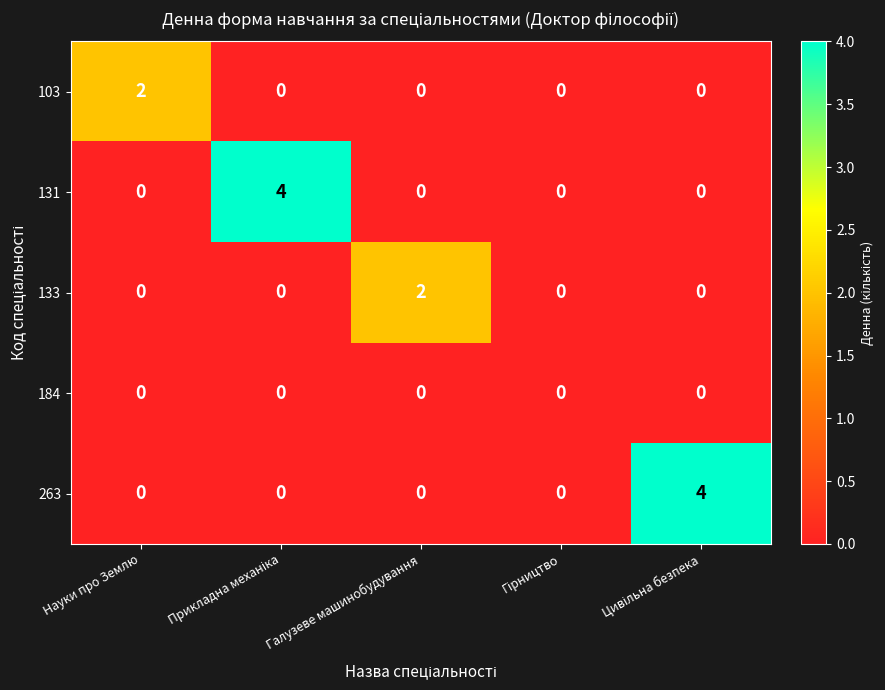

How many 263 values are between 0 and 1?

4